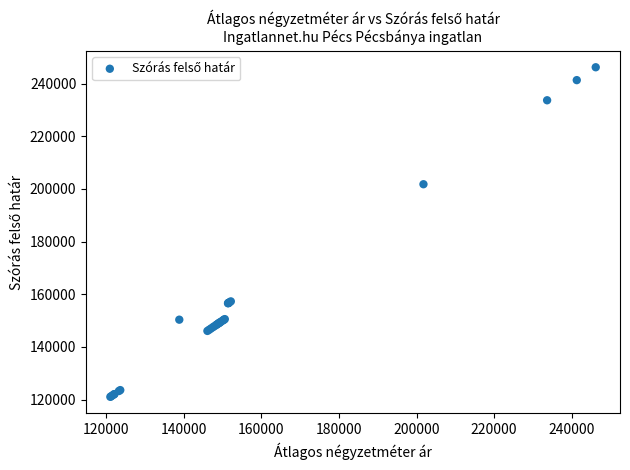

What Y value in the scatter plot is closest to 183613?

201773